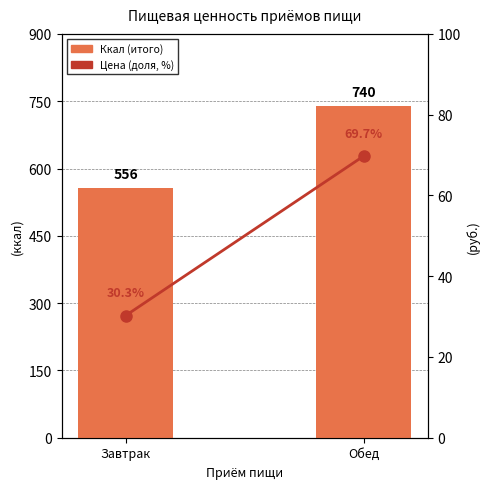

What is the difference between the maximum and minimum values in the Ккал (итого) series?

184.2